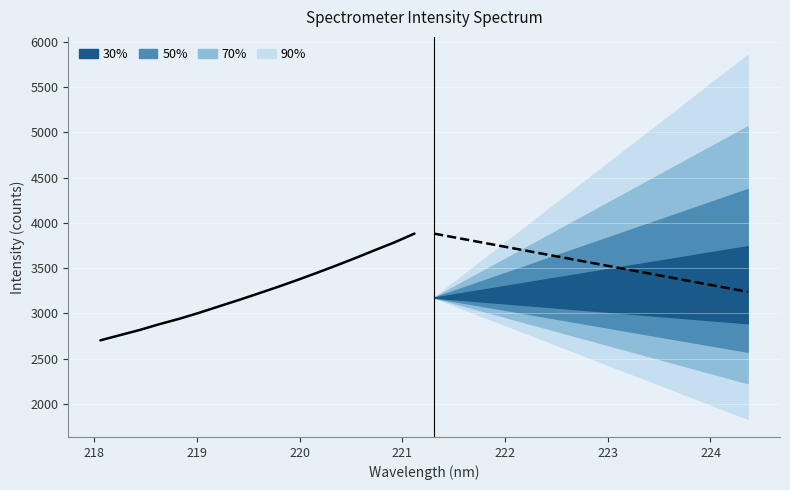

Is the value of Observed at 217 greater than the value of Forecast at 15?

No